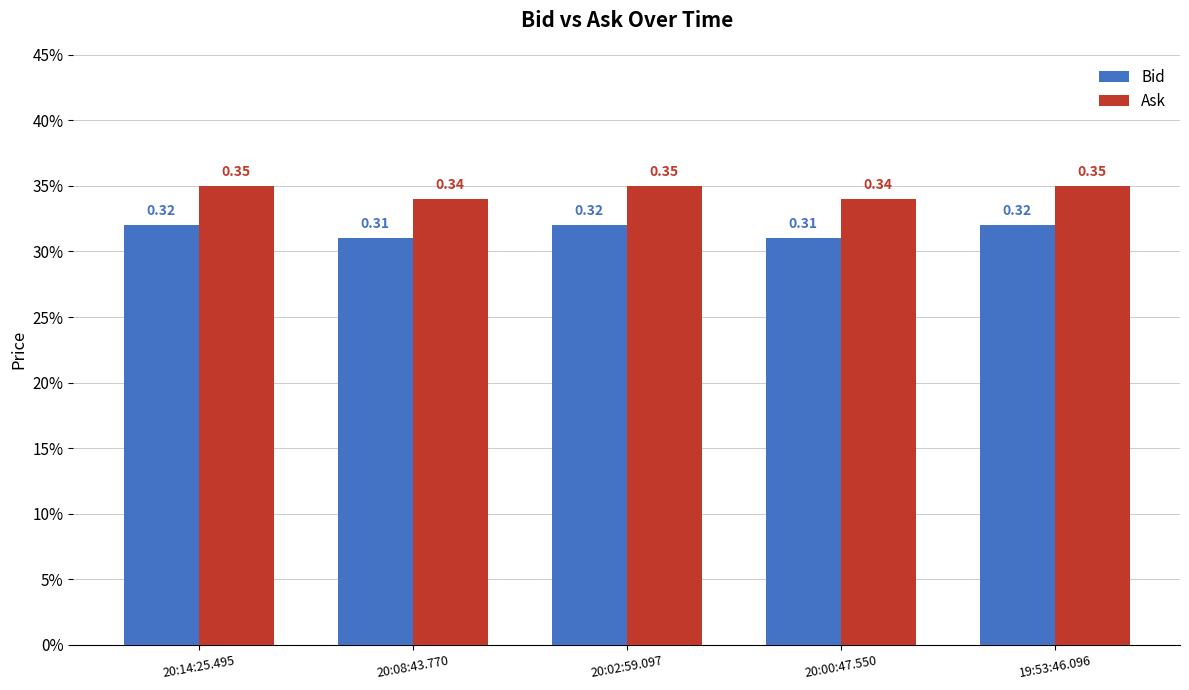

Read the Ask value at 20:00:47.550.

0.3